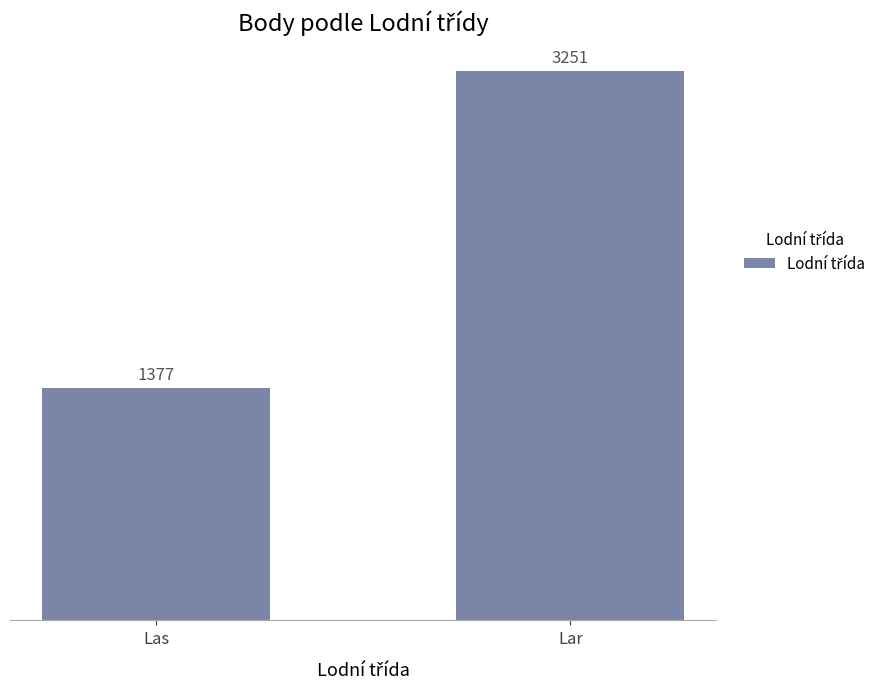

What is the value of the 2nd bar from the left?

3251.4